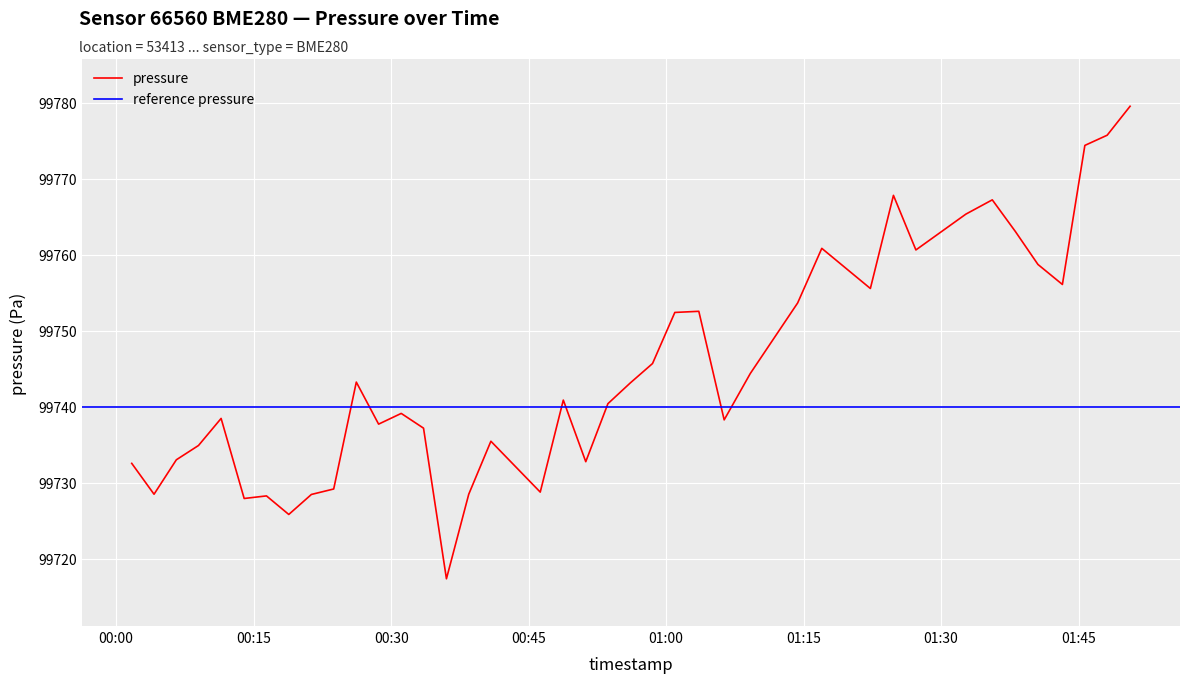

What is the sum of all values?

3989803.7